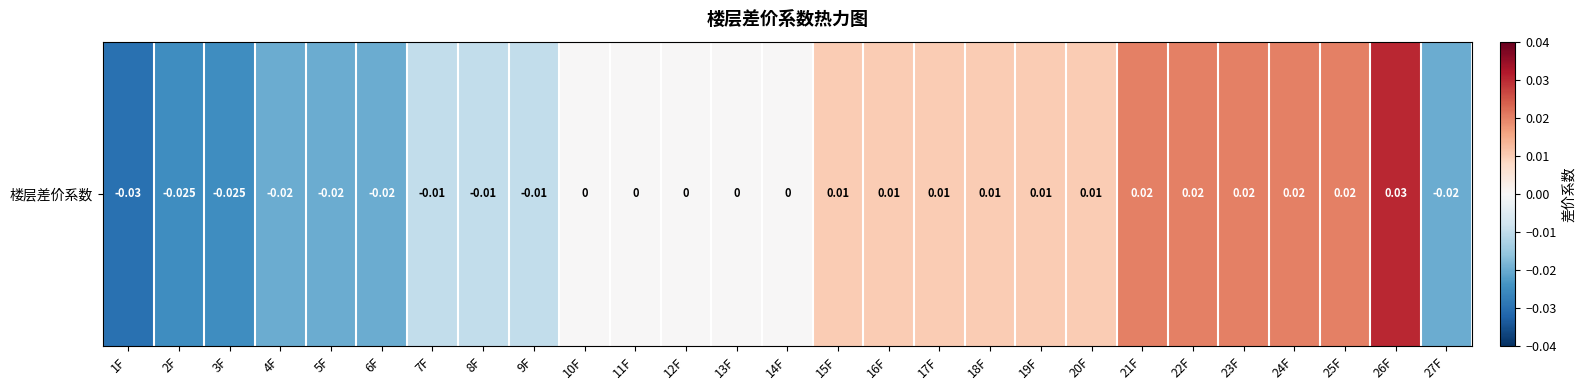

Count the number of values greater than 0.

12